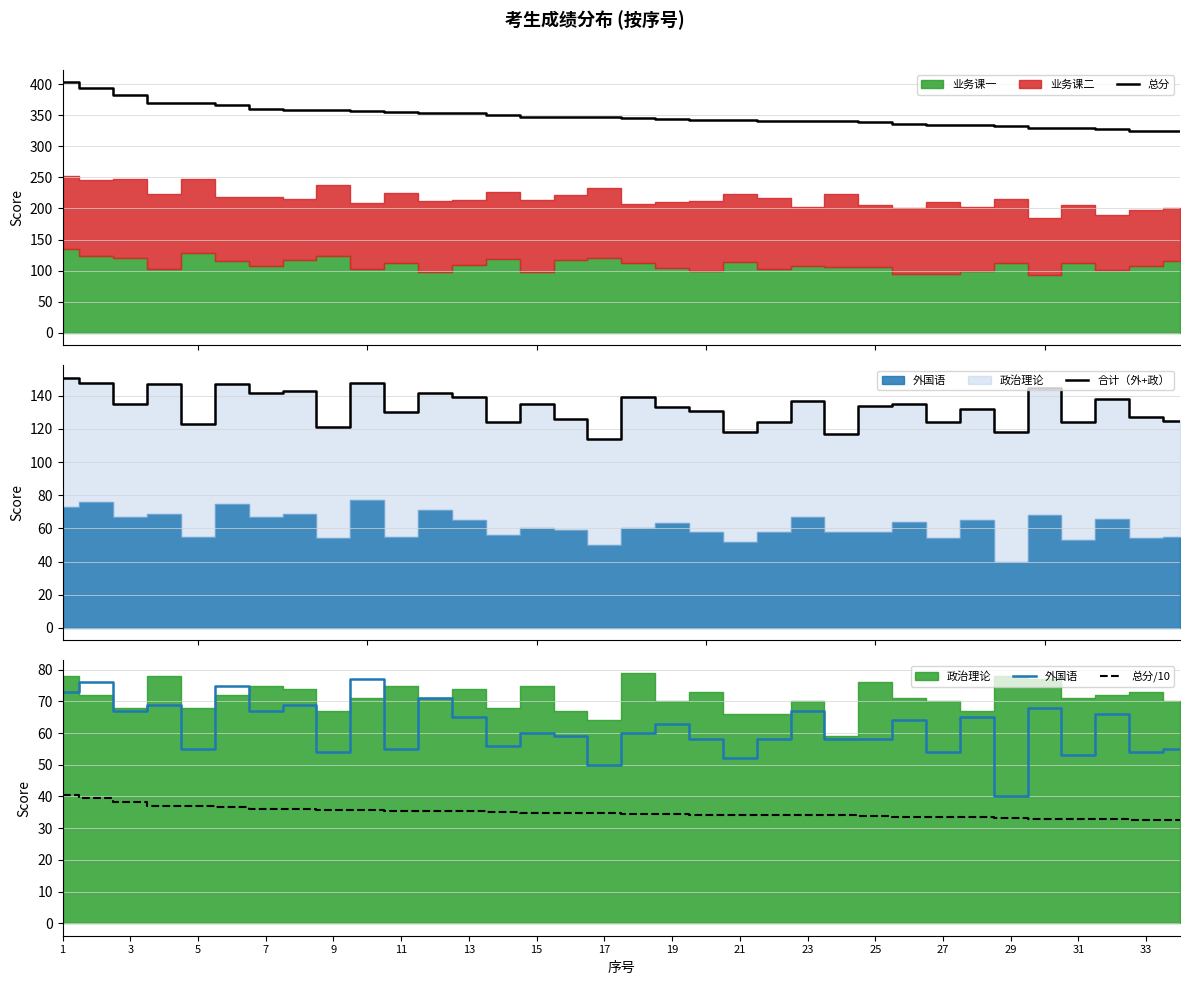

What is the maximum value for 总分?

403